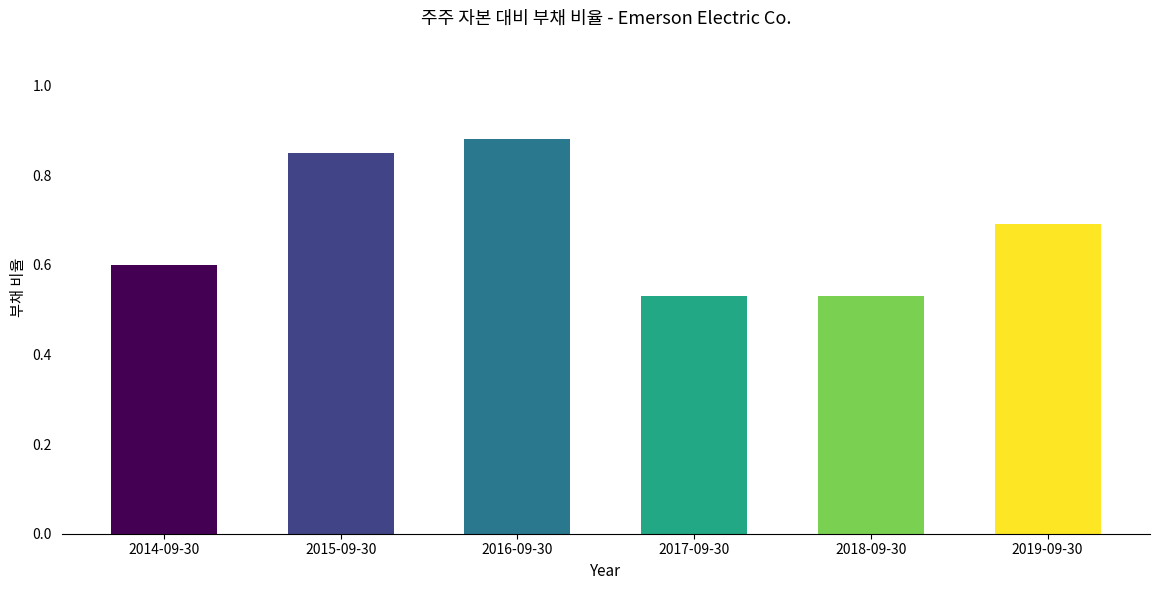

Which label corresponds to the largest value in the chart?

2016-09-30